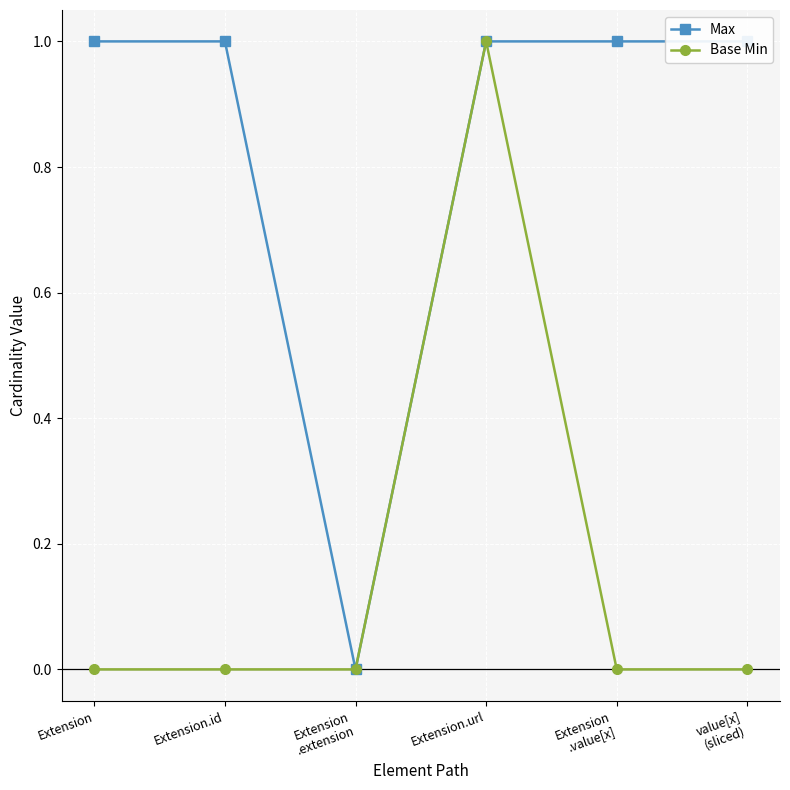

Is this an area chart (filled region under the line)?

No